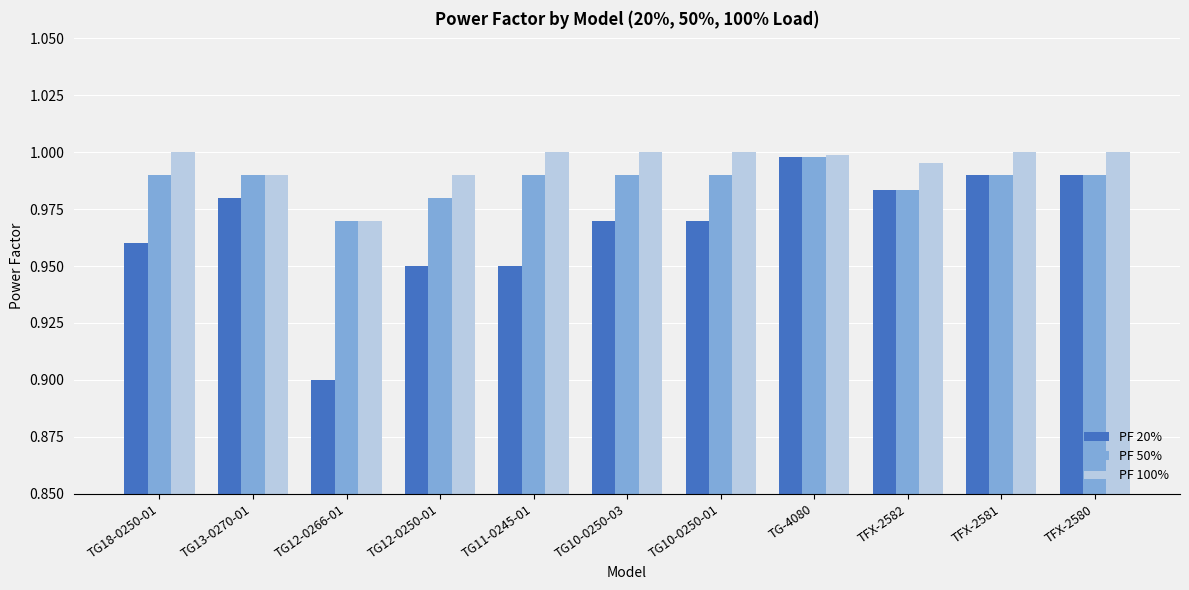

Which series changed the most between TG10-0250-03 and TFX-2582?

PF 20%